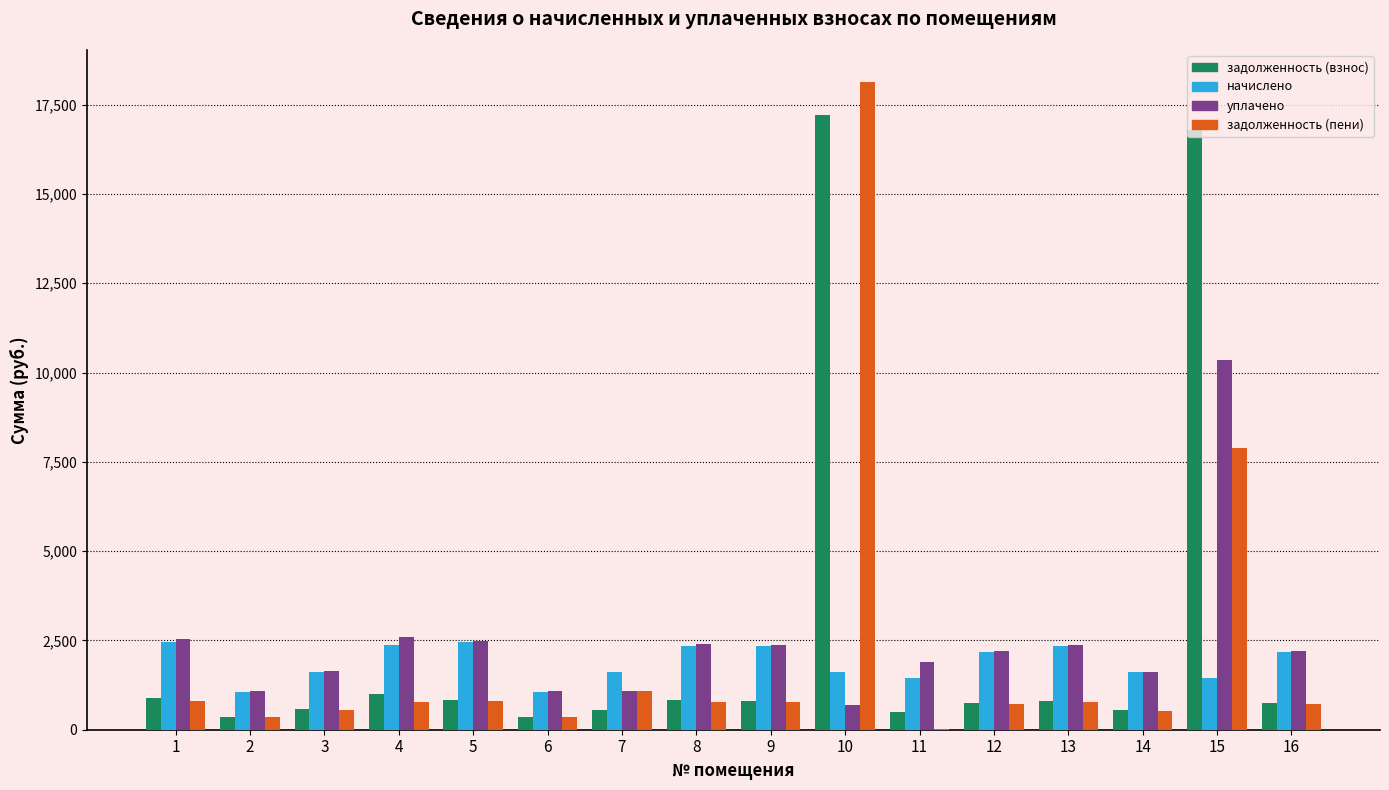

What is the sum of all уплачено values?

38543.9